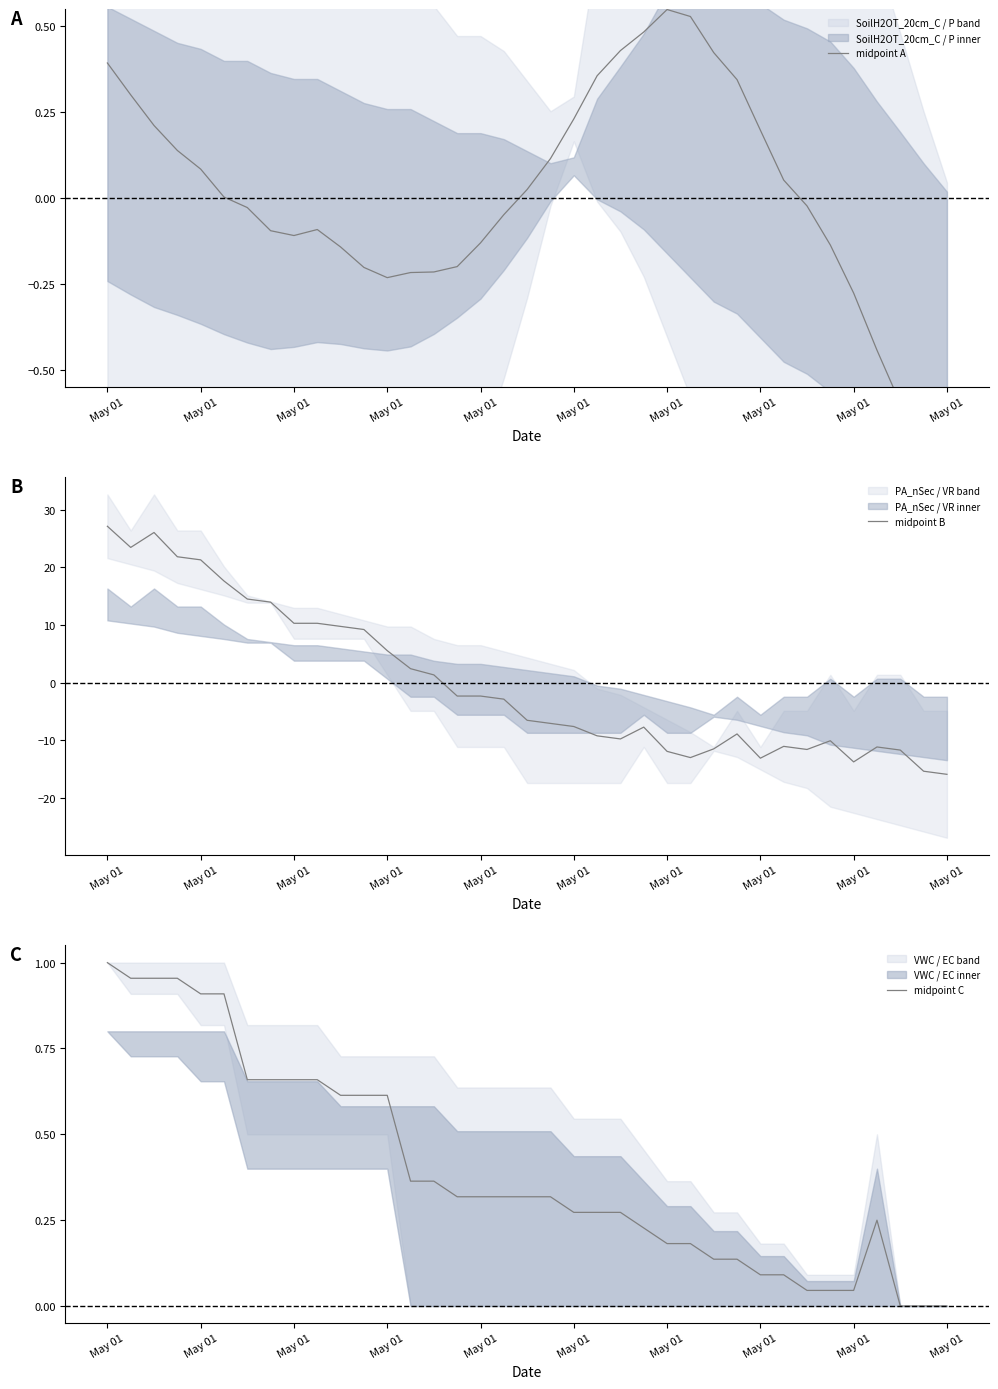

Is the value of midpoint C at 27 greater than the value of midpoint B at 35?

Yes